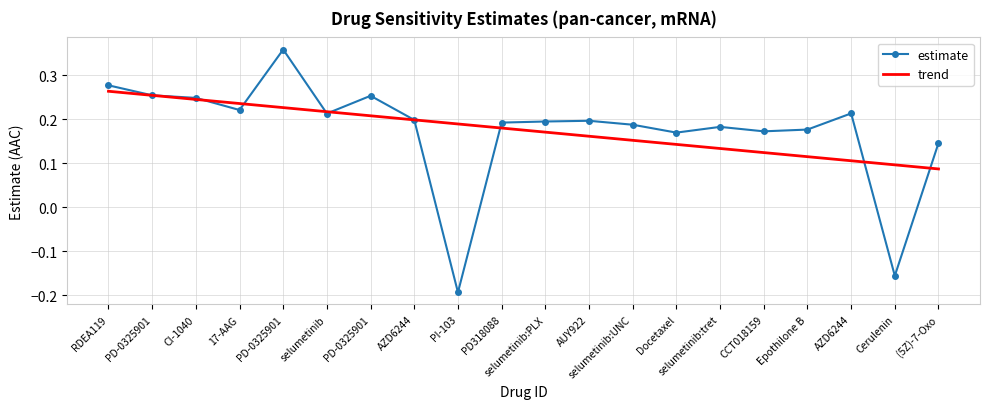

Is it true that trend equals 0.4 at PD-0325901?

False